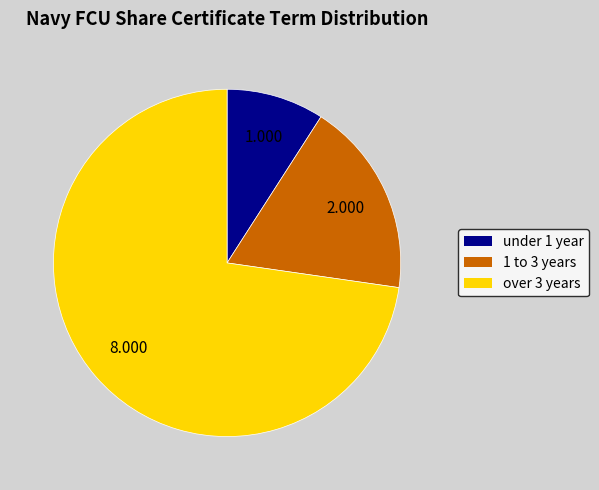

Which slice is the smallest?

under 1 year